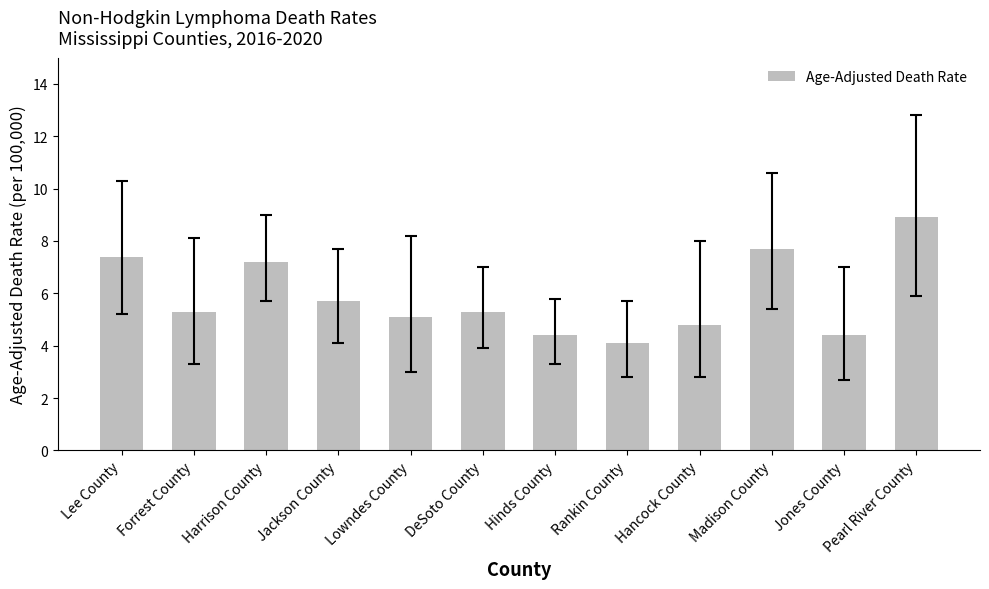

The value at Jones County is 4.4. True or false?

True